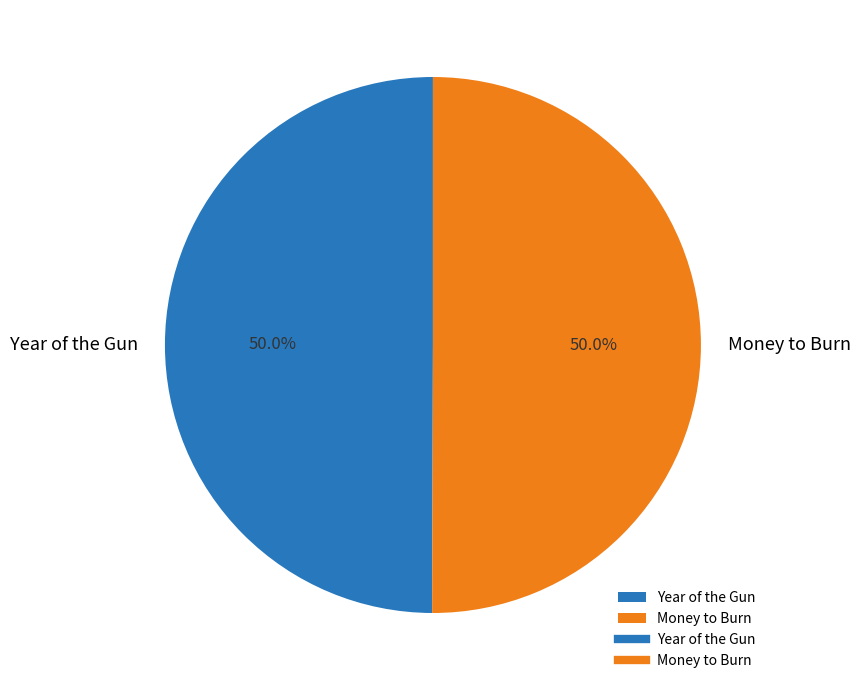

What percentage is the Money to Burn slice, to the nearest percent?

50%